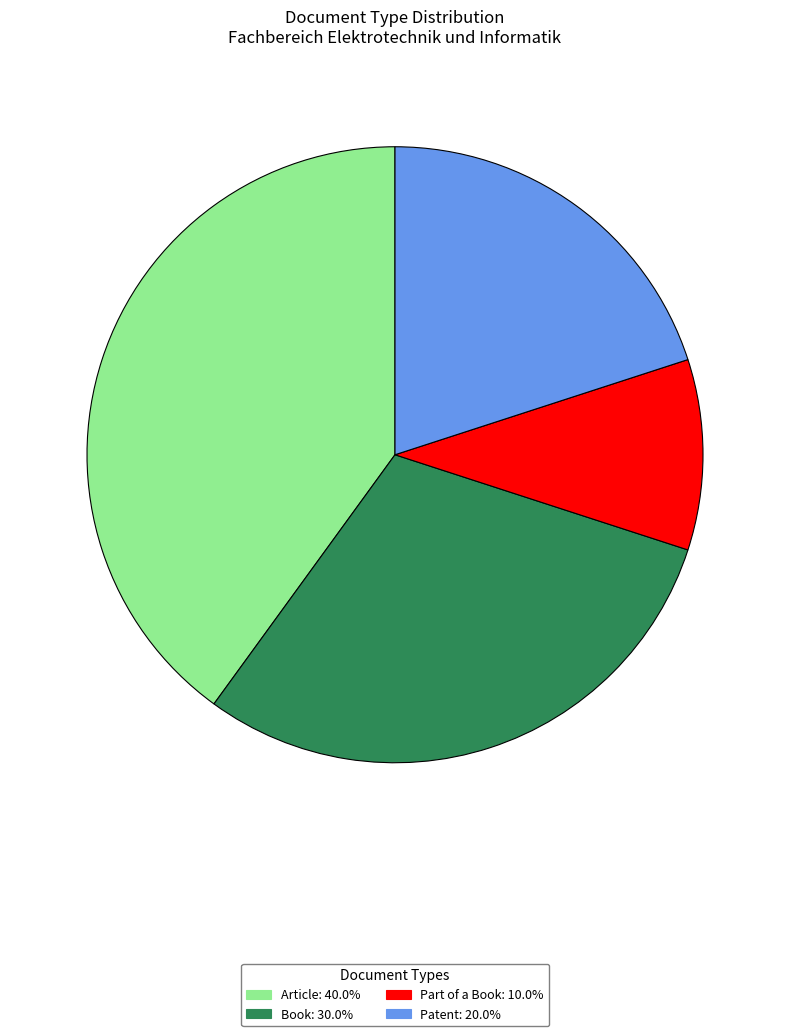

Approximately how many times larger is the value at Part of a Book: 10.0% compared to Book: 30.0%?

0.3